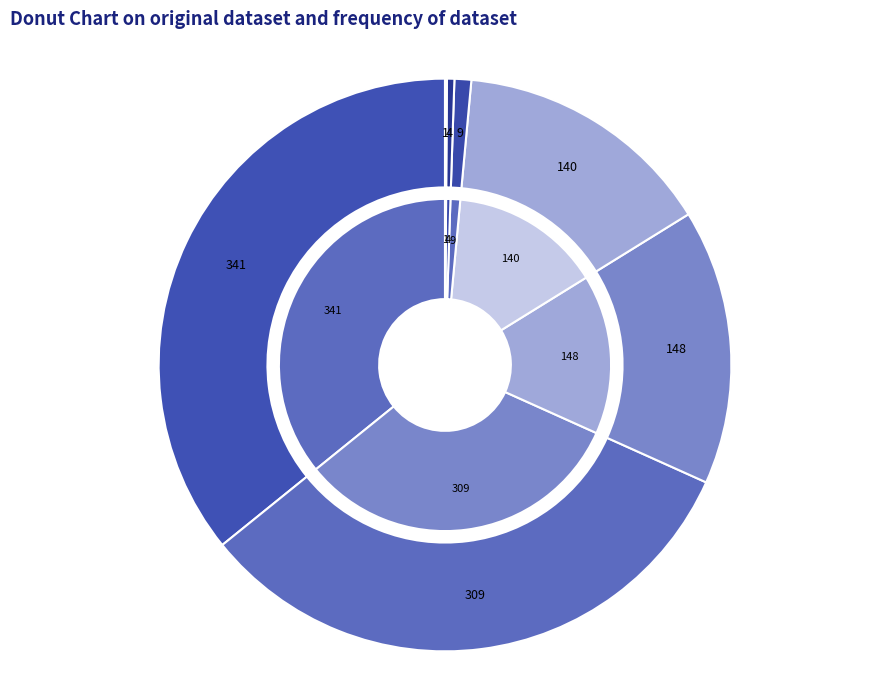

Which category has the smallest portion of the pie?

ROBIN